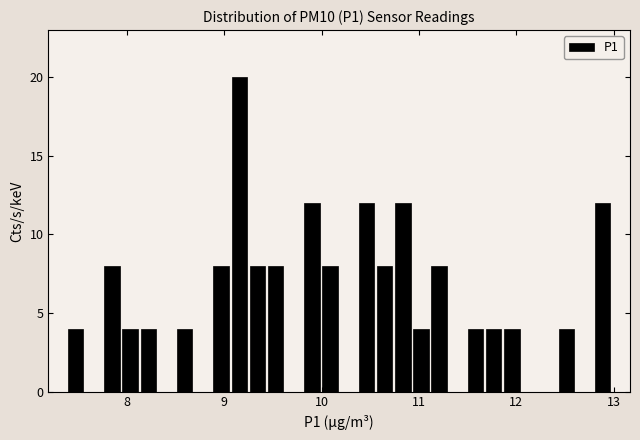

Read against the x-axis, roughly where is the centre of the tallest bar?

9.2